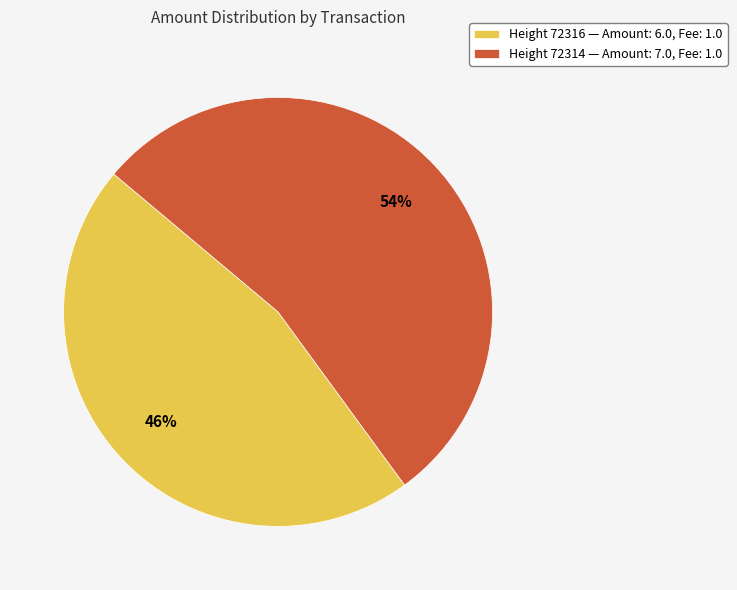

To the nearest percent, what is the difference between the Height 72316 — Amount: 6.0, Fee: 1.0 and Height 72314 — Amount: 7.0, Fee: 1.0 slice percentages?

8%